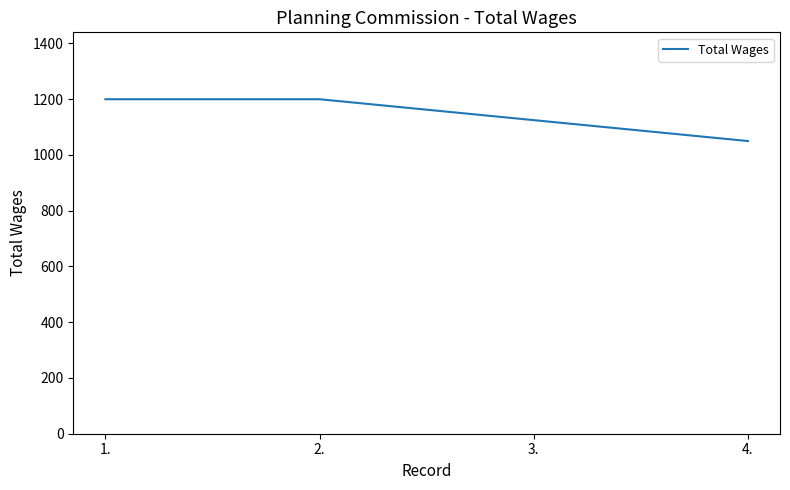

Reading left to right, extract all data points from this chart.

1200	1200	1125	1050